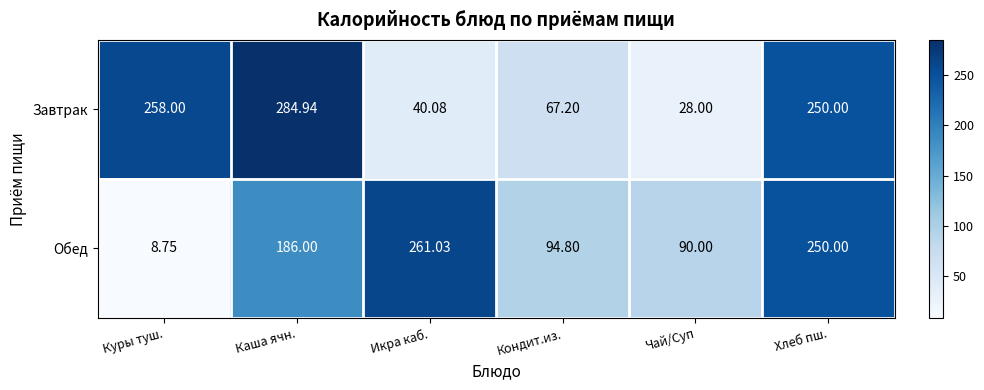

At which category does the chart reach its minimum across all series?

Куры туш.